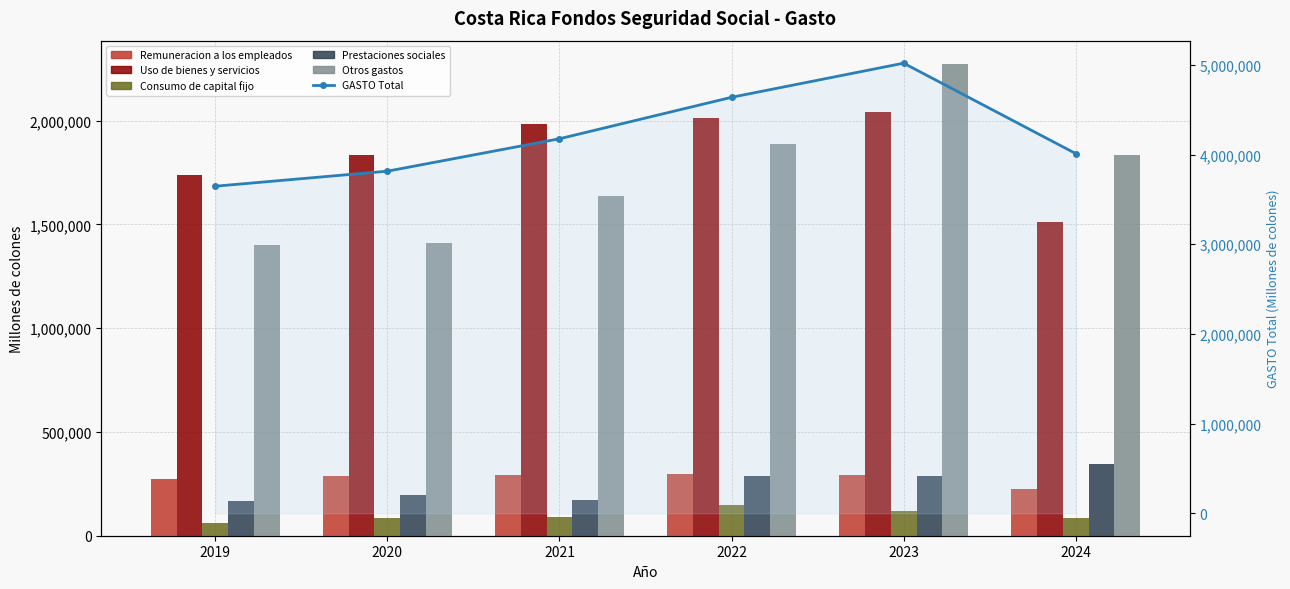

The GASTO Total series shows 778451.4 at 2019. True or false?

False